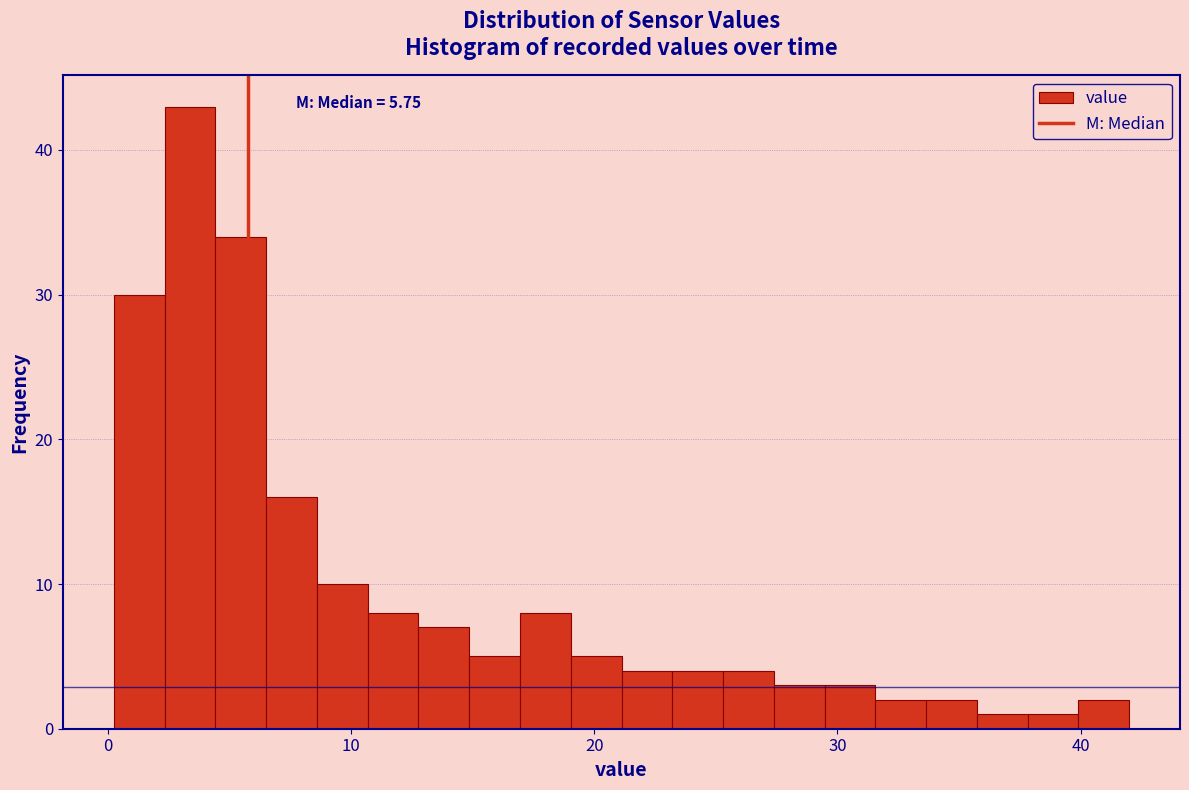

Read against the x-axis, roughly where is the centre of the tallest bar?

3